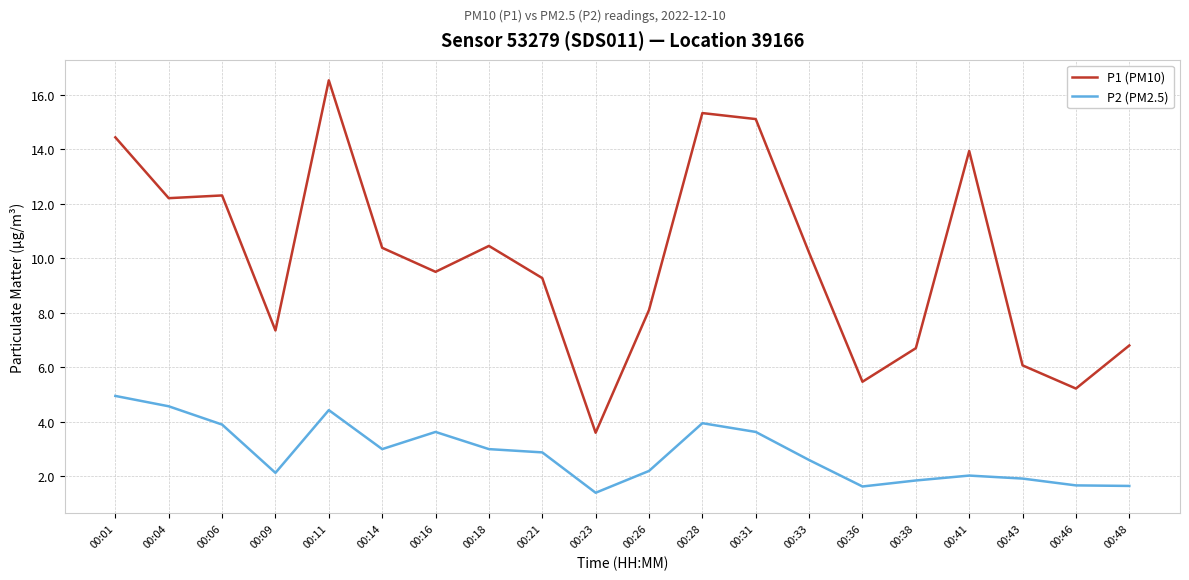

Which series has the widest spread of values?

P1 (PM10)